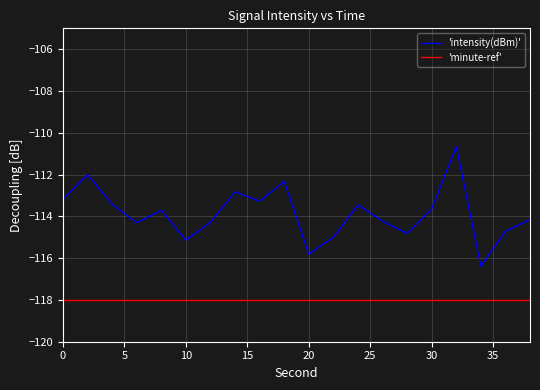

What is the sum of all 'minute-ref' values?

-2360.0